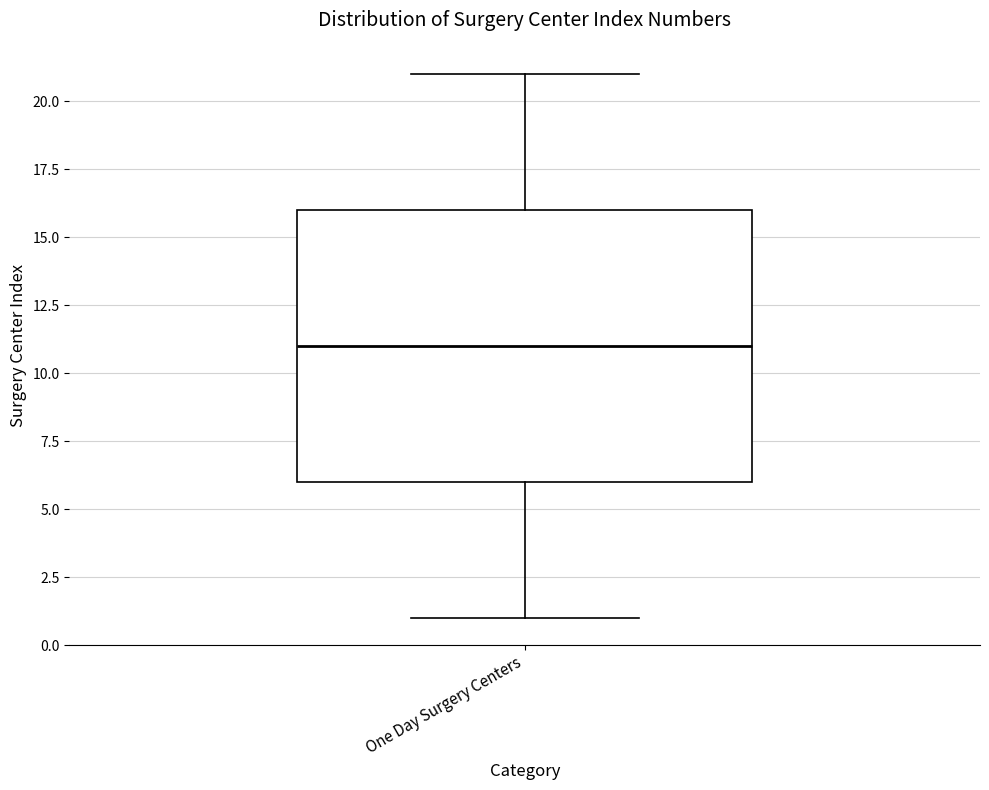

Read this box plot against the y-axis: the position of the median line, the range covered by the box, and the ends of both whiskers. The values are not printed on the chart, so give them approximately, as read against the axis.

median 11, box 6 to 16, whiskers 1 to 21